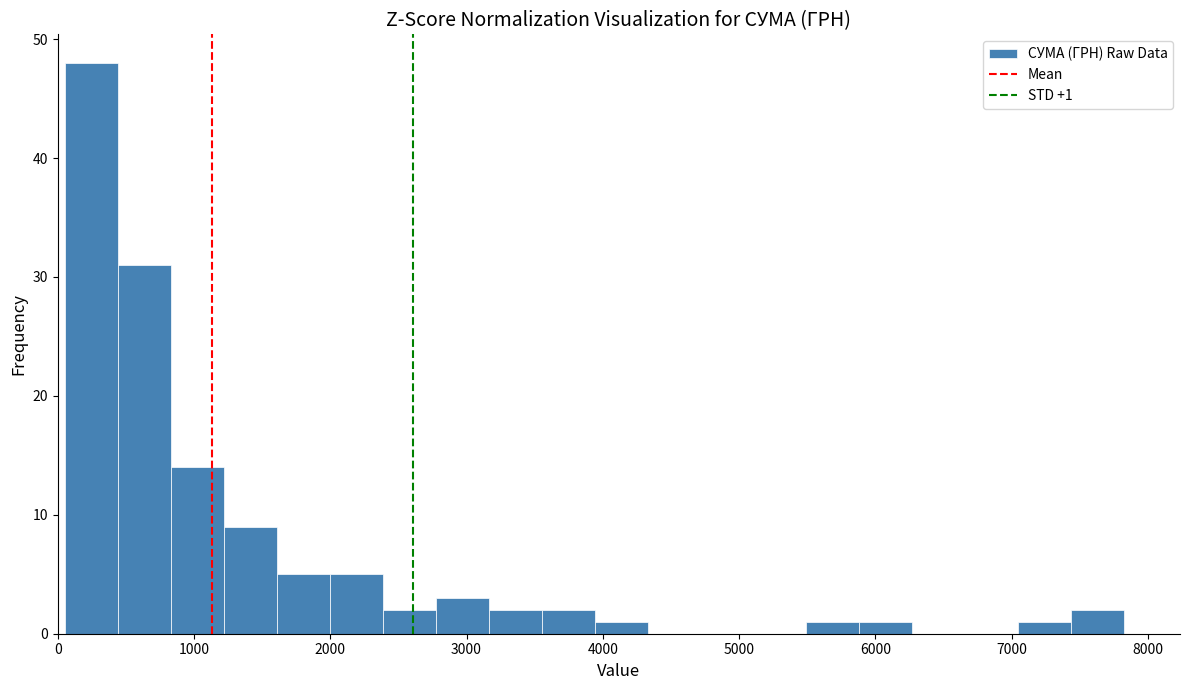

Read against the x-axis, roughly where is the centre of the tallest bar?

200